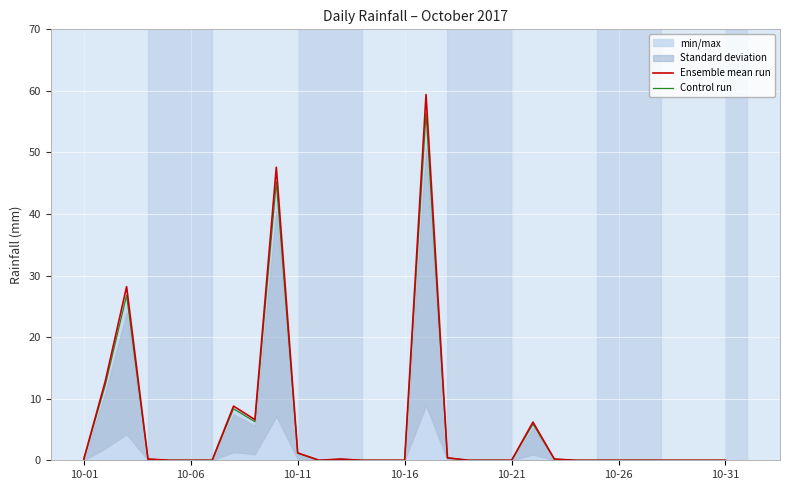

What is the value of the Control run point at the 18th from the left?

0.4